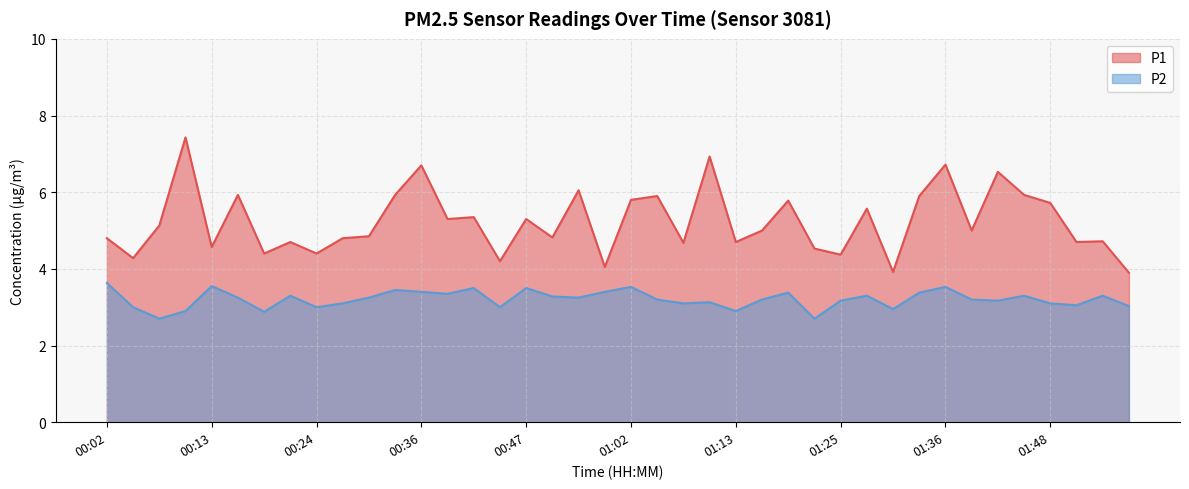

The P1 series shows 8.1 at 00:39. True or false?

False